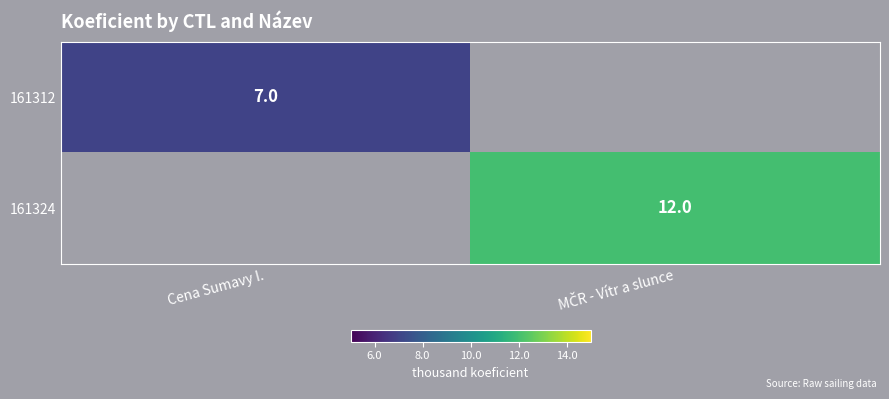

The 161312 series shows 7 at Cena Sumavy I.. True or false?

True